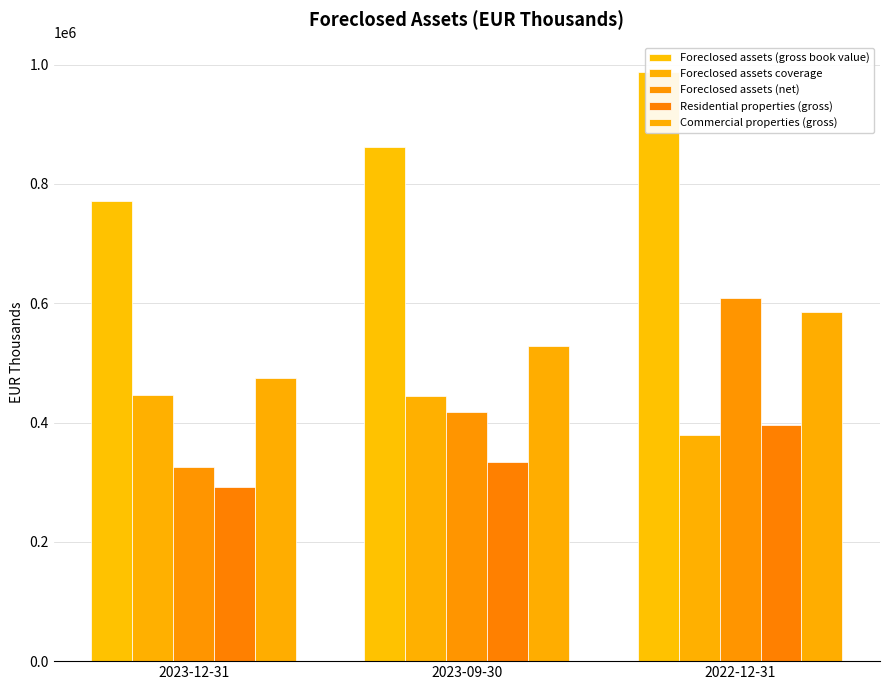

Read the Commercial properties (gross) value at 2023-09-30.

527889.0